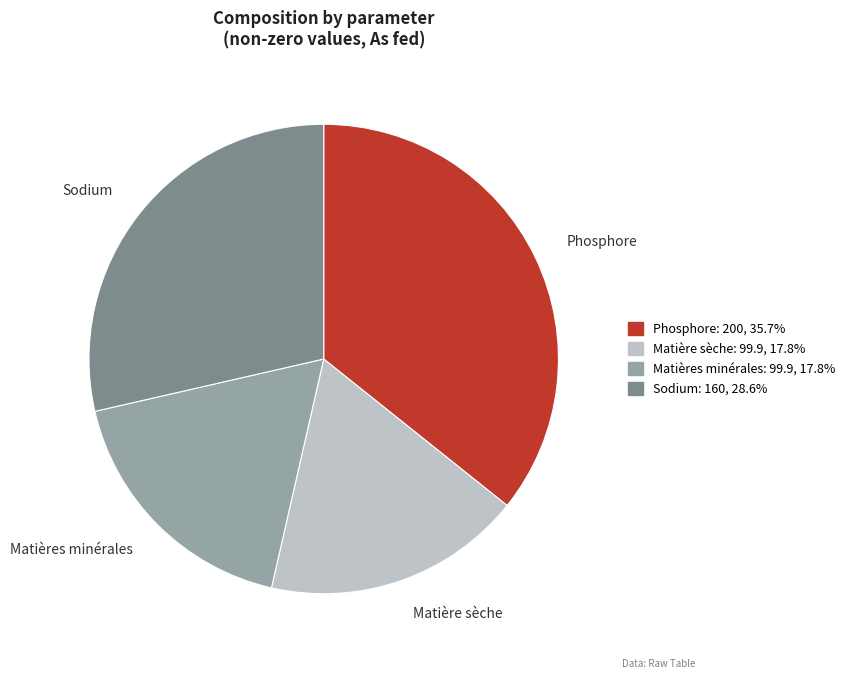

Is there a majority slice in this chart?

No